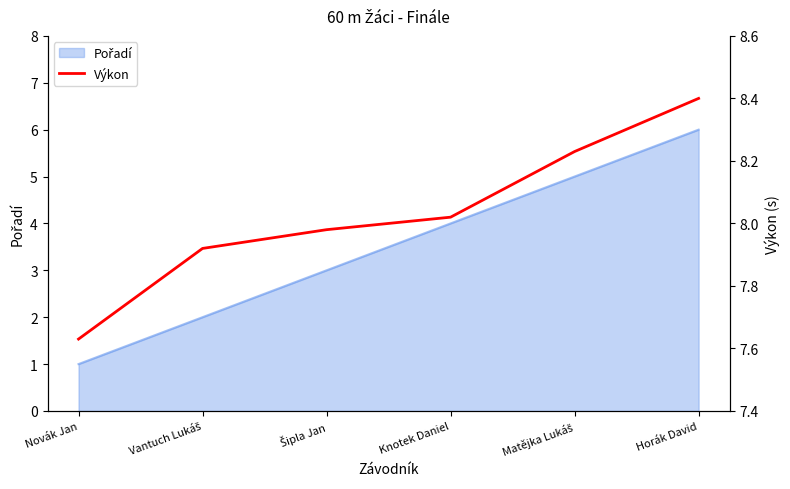

What is the minimum value shown in the chart?

7.6